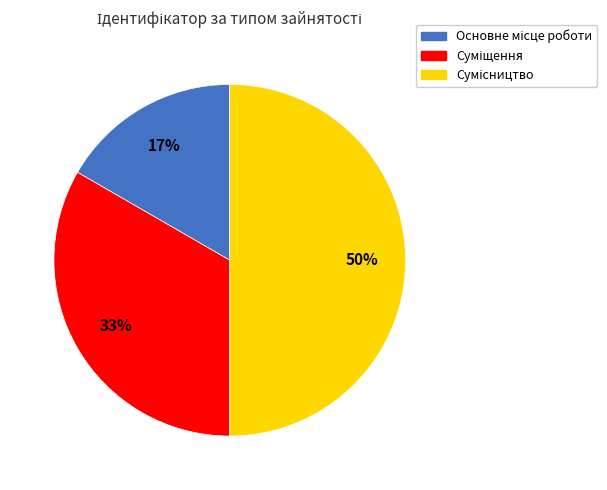

To the nearest percent, what is the average slice percentage?

33%